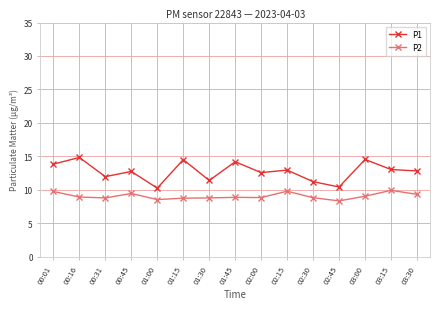

What is the greatest value displayed?

14.8